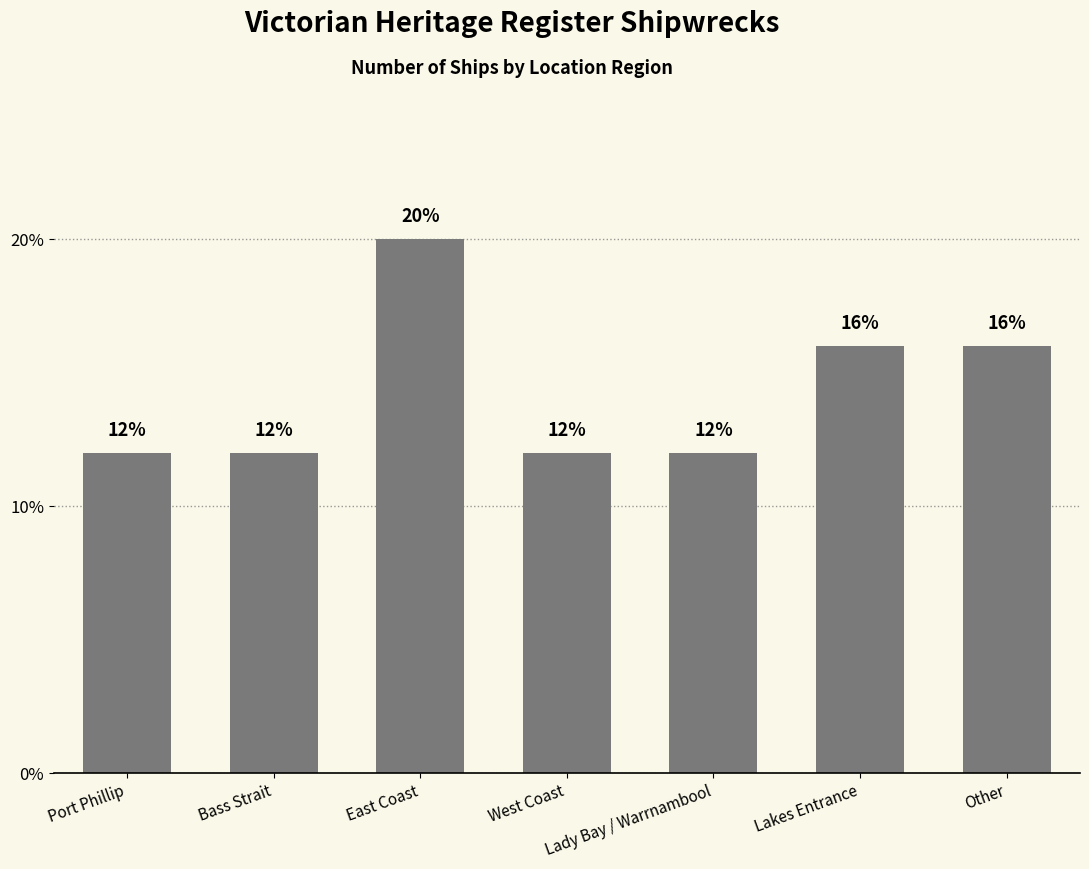

Reading right to left, transcribe all the data shown in this chart.

16	16	12	12	20	12	12